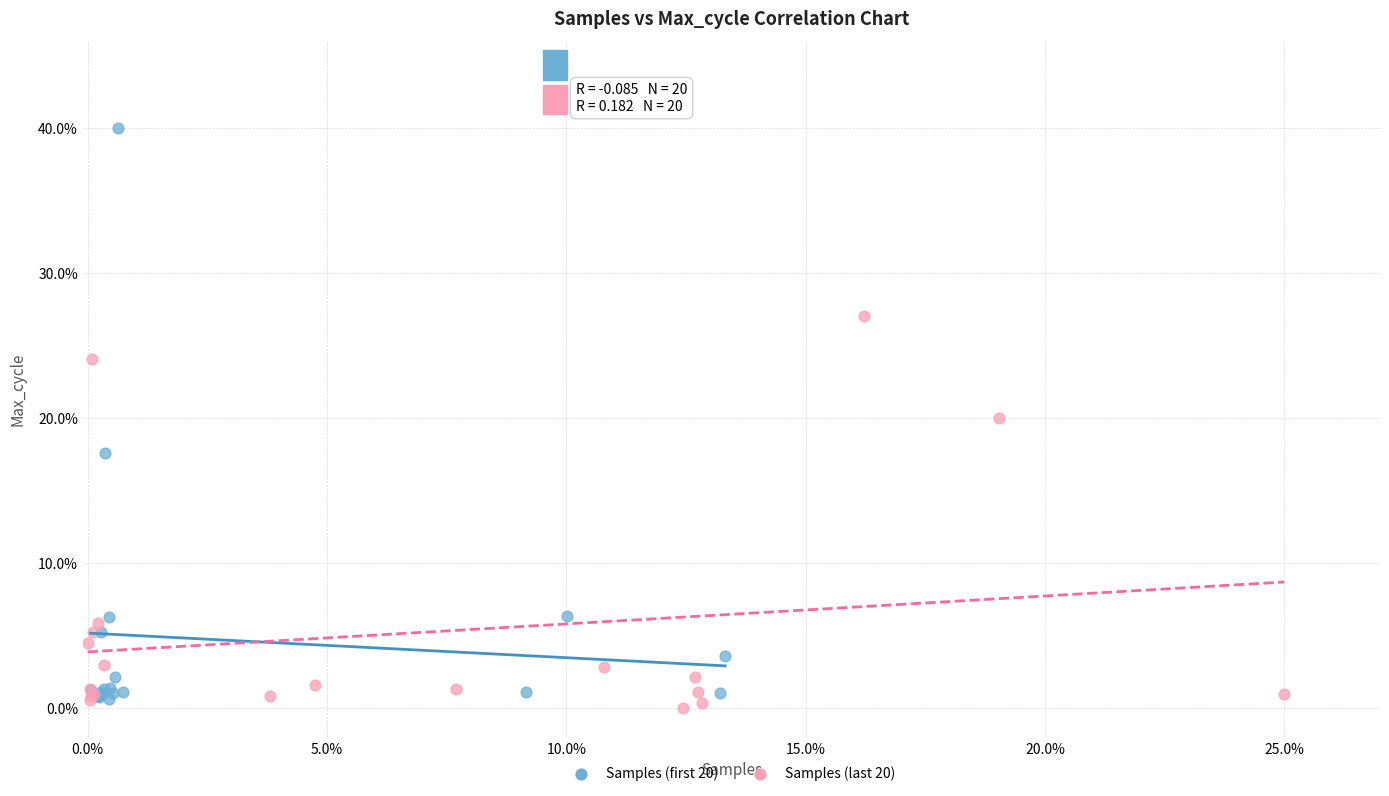

Which series reaches the minimum Y coordinate?

Samples (last 20)